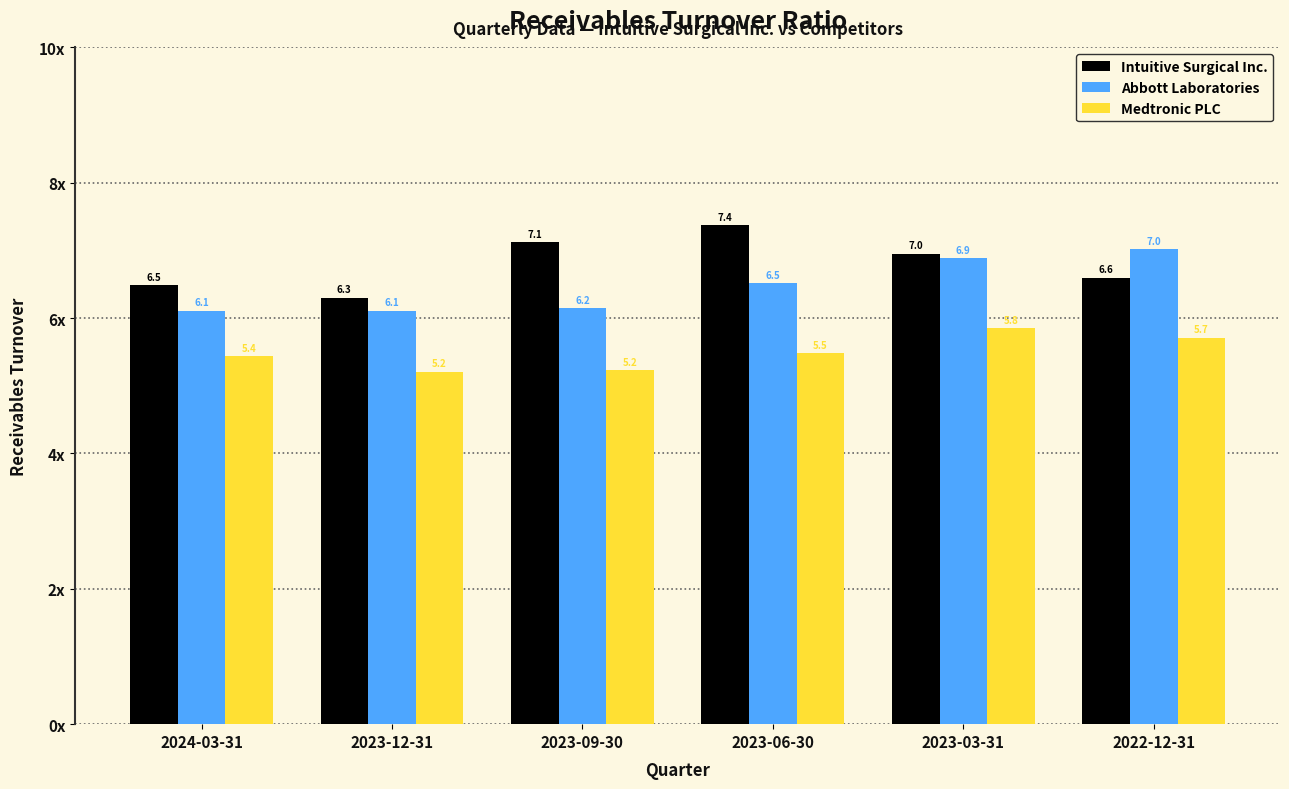

At which category is the sum across all series the highest?

2023-03-31